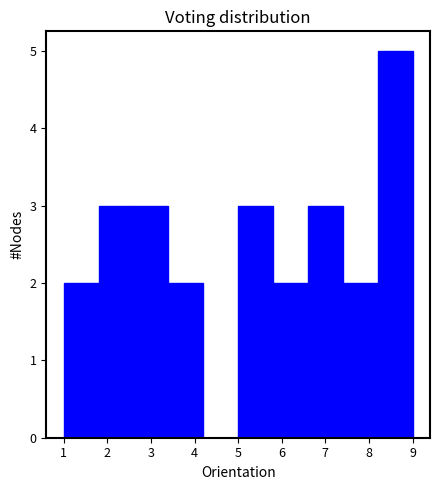

Reading left to right, transcribe this chart: for each bar, give the range it covers on the x-axis and its height. The values are not printed on the chart, so give them approximately, as read against the axis.

1.0 to 1.8: 2
1.8 to 2.6: 3
2.6 to 3.4: 3
3.4 to 4.2: 2
4.2 to 5.0: 0
5.0 to 5.8: 3
5.8 to 6.6: 2
6.6 to 7.4: 3
7.4 to 8.2: 2
8.2 to 9.0: 5